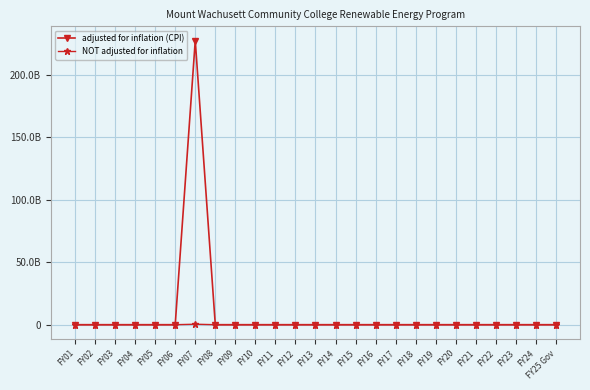

What position from the left is FY06?

6